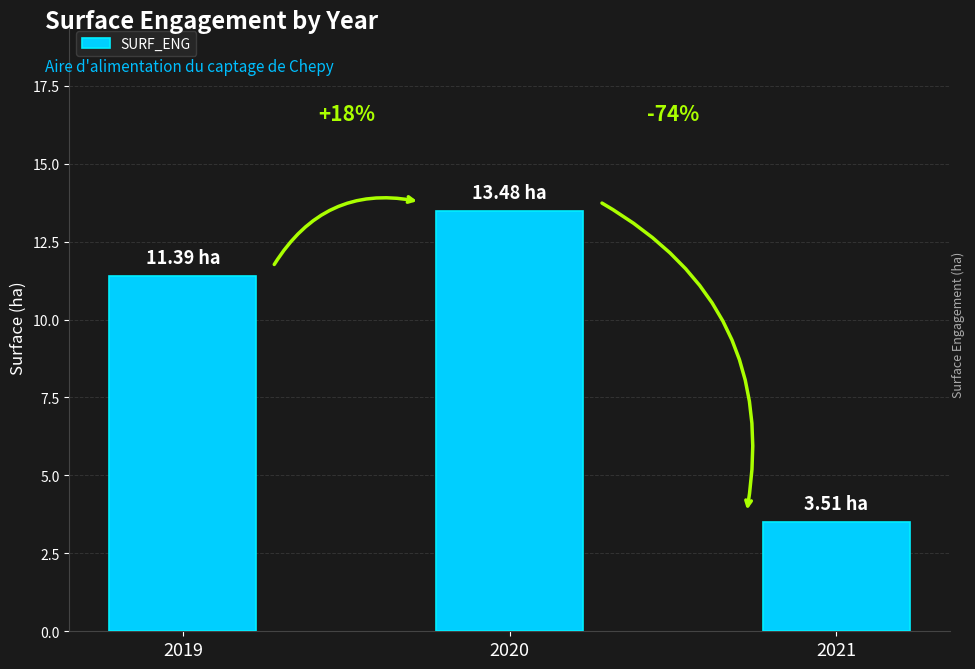

What is the greatest value displayed?

13.5